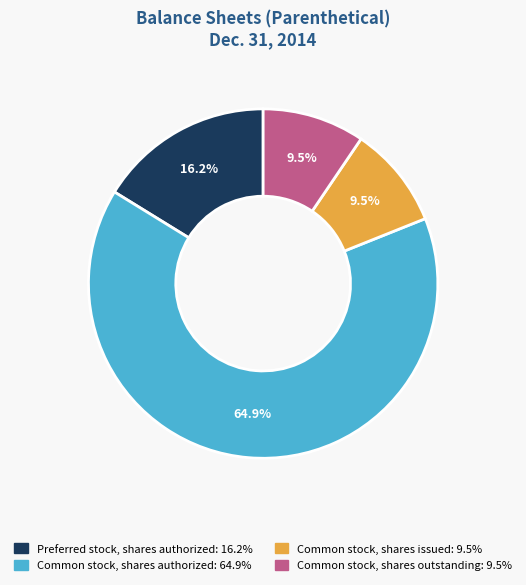

What portion of the pie excludes Common stock, shares outstanding?

90.5%